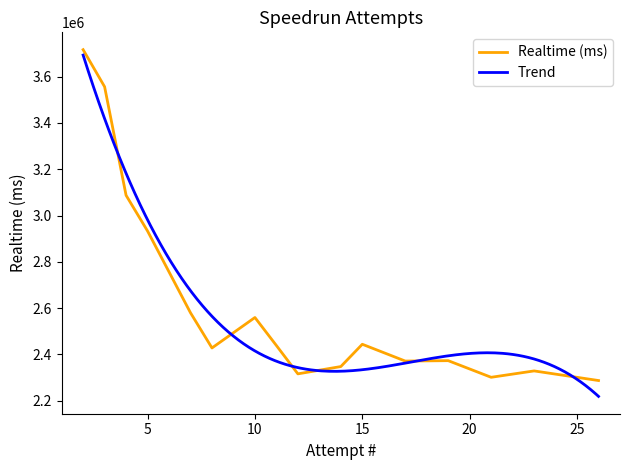

At which category does the chart reach its minimum across all series?

26